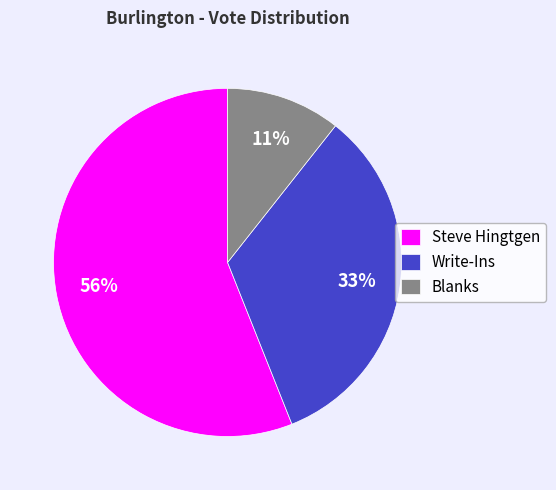

To the nearest percent, what is the difference between the Steve Hingtgen and Blanks slice percentages?

45%